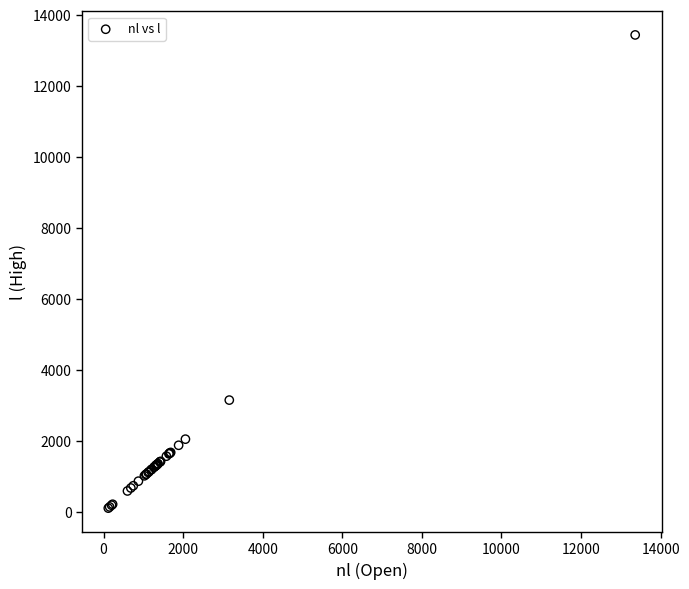

What Y value in the scatter plot is closest to 6777?

3160.3